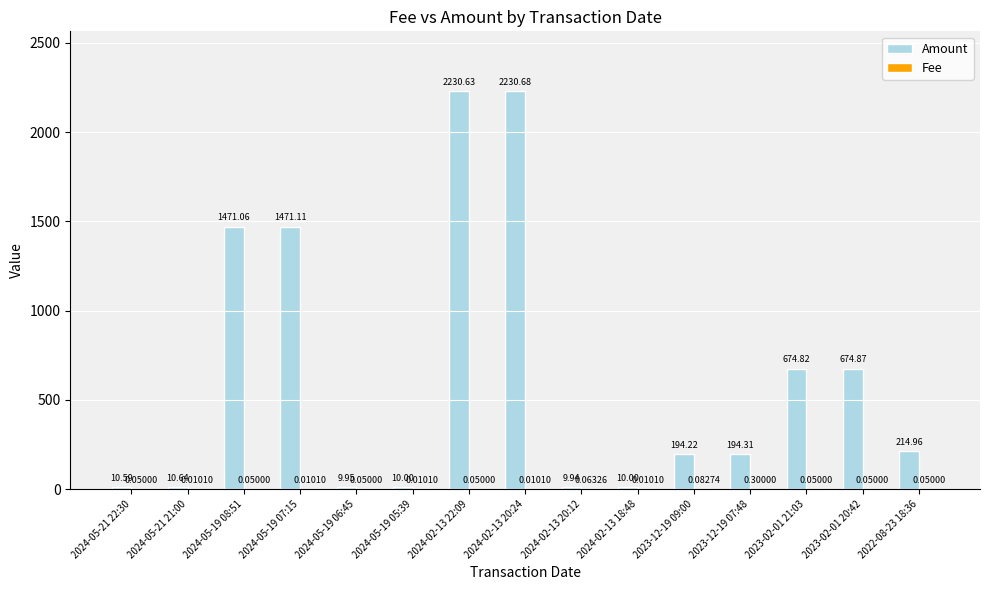

Are the bars grouped side by side (vs. stacked)?

Yes